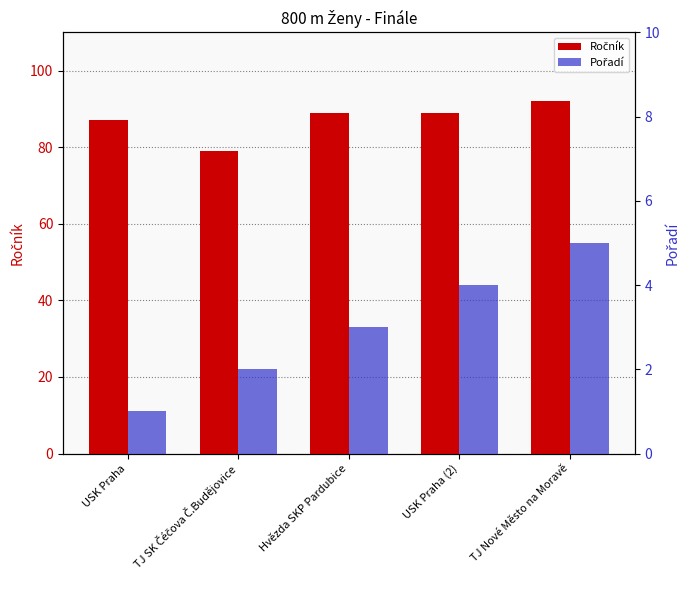

Which series has the largest total across all categories?

Ročník